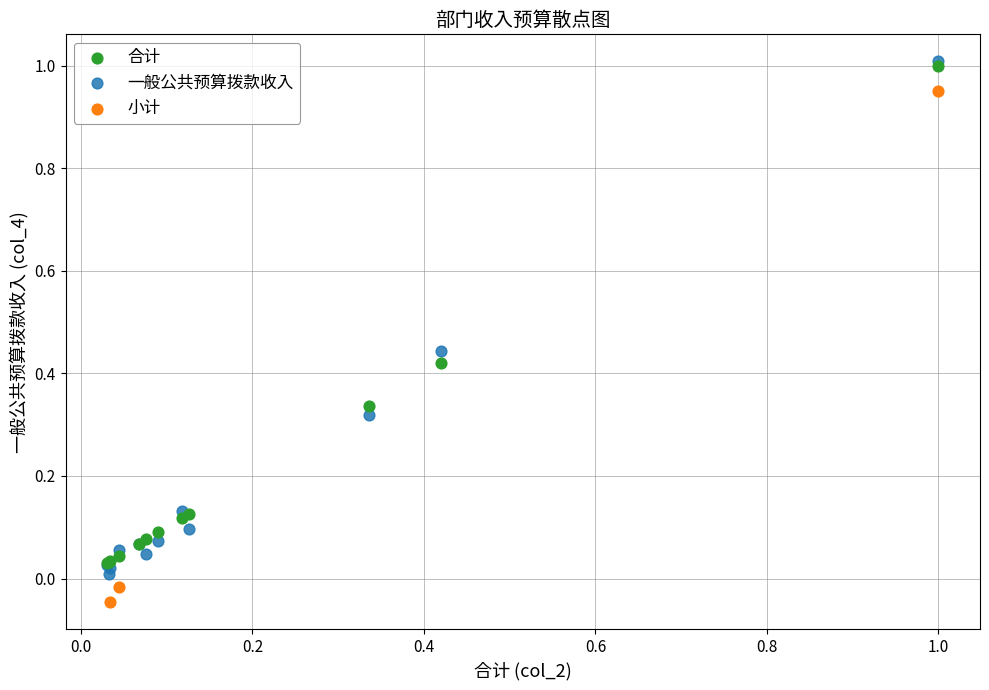

Which series reaches the minimum Y coordinate?

小计